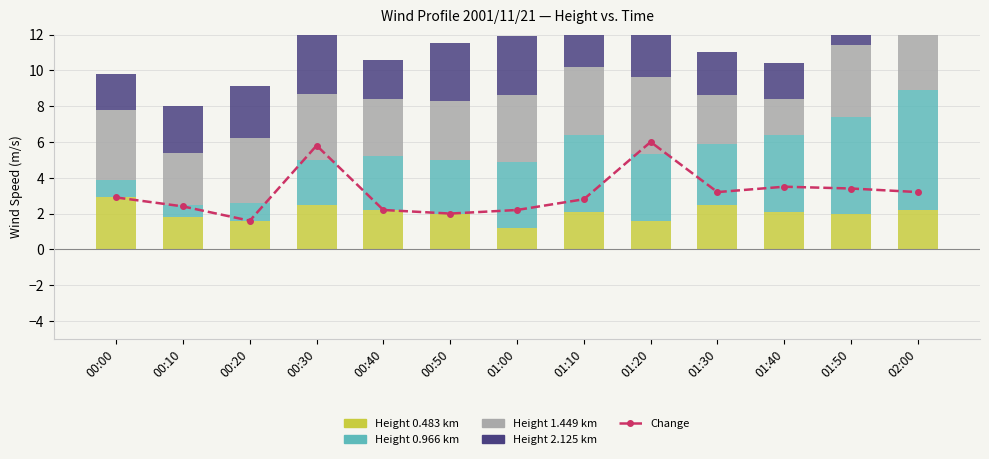

Which category has the highest value across all series?

01:20